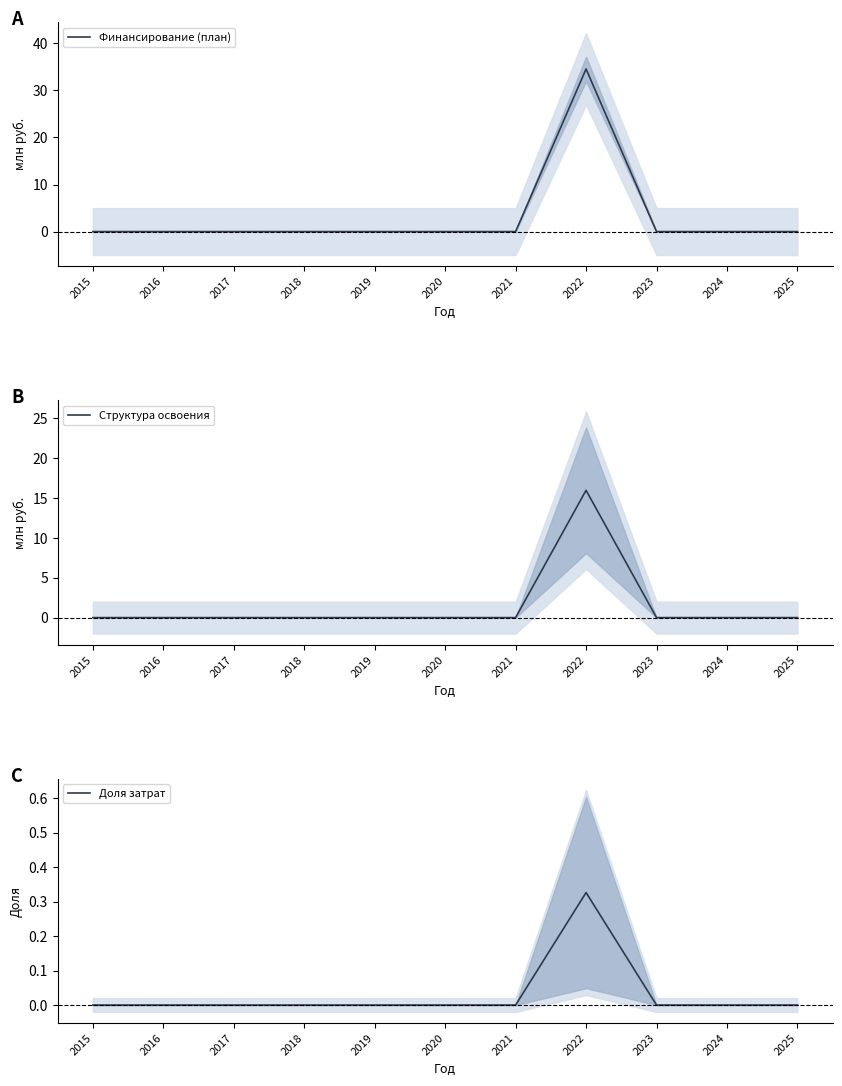

The value of Финансирование (план) at 2025 is 19.7. True or false?

False